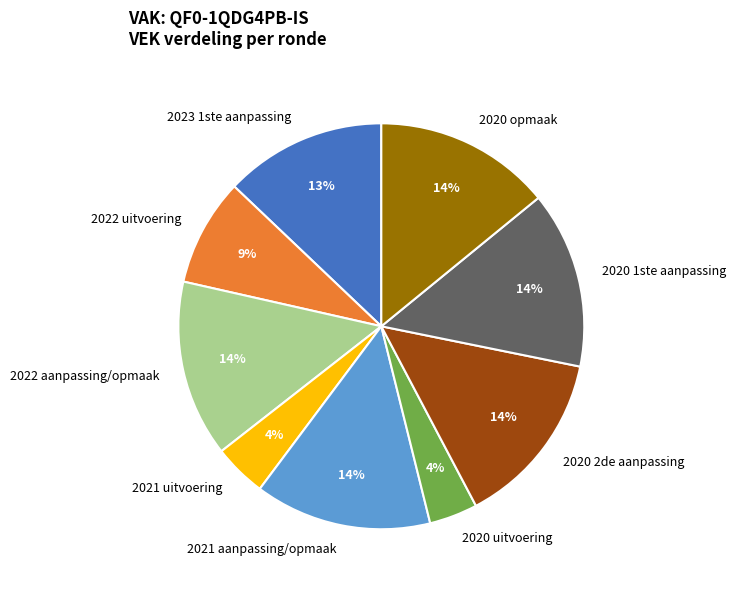

Does 2023 1ste aanpassing account for over 50% of the chart?

No